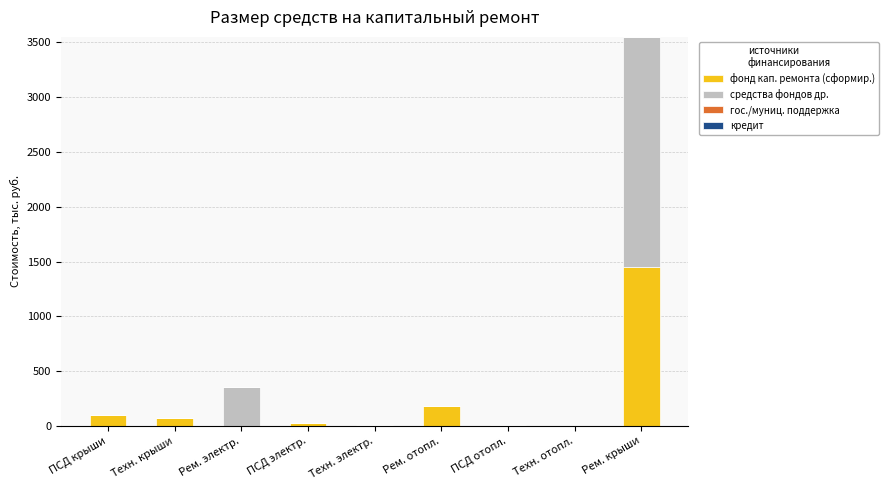

Which category has the highest value in the фонд кап. ремонта (сформир.) series?

Рем. крыши